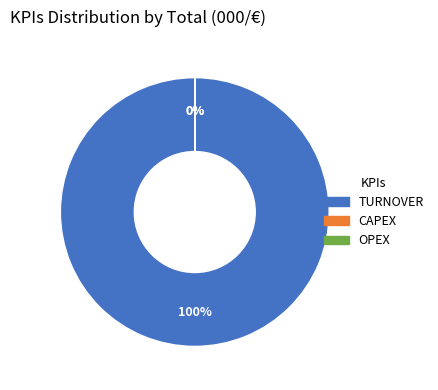

What is the largest slice in the pie chart?

TURNOVER